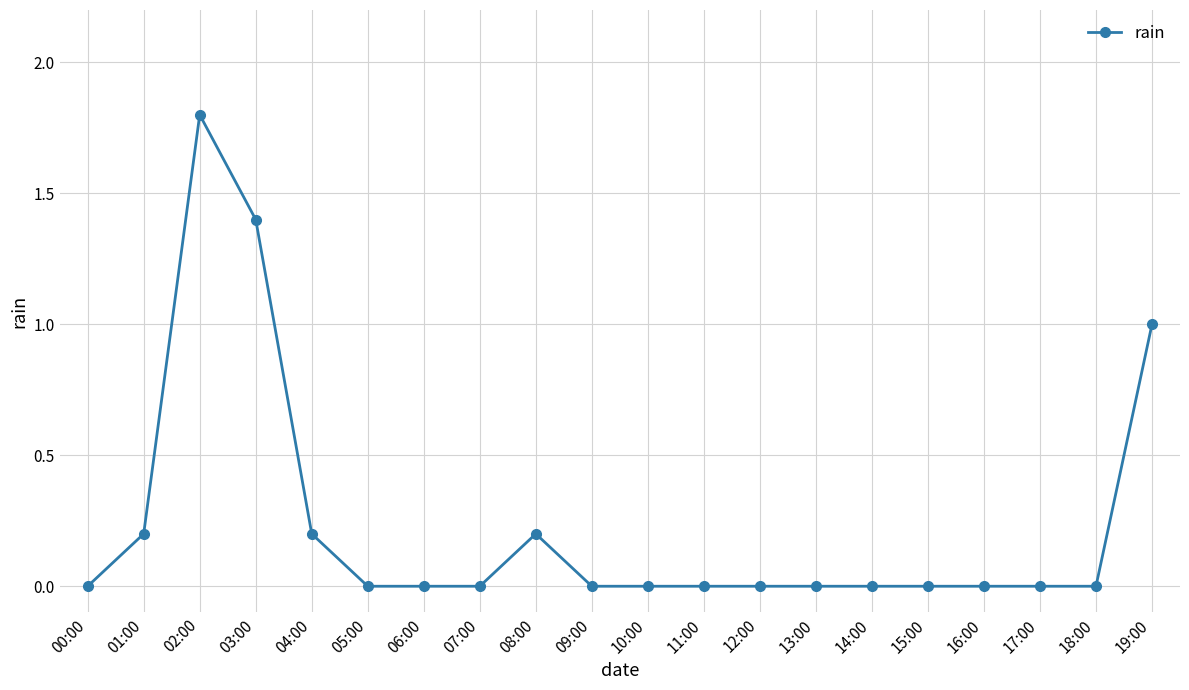

The value at 03:00 is 1.4. True or false?

True